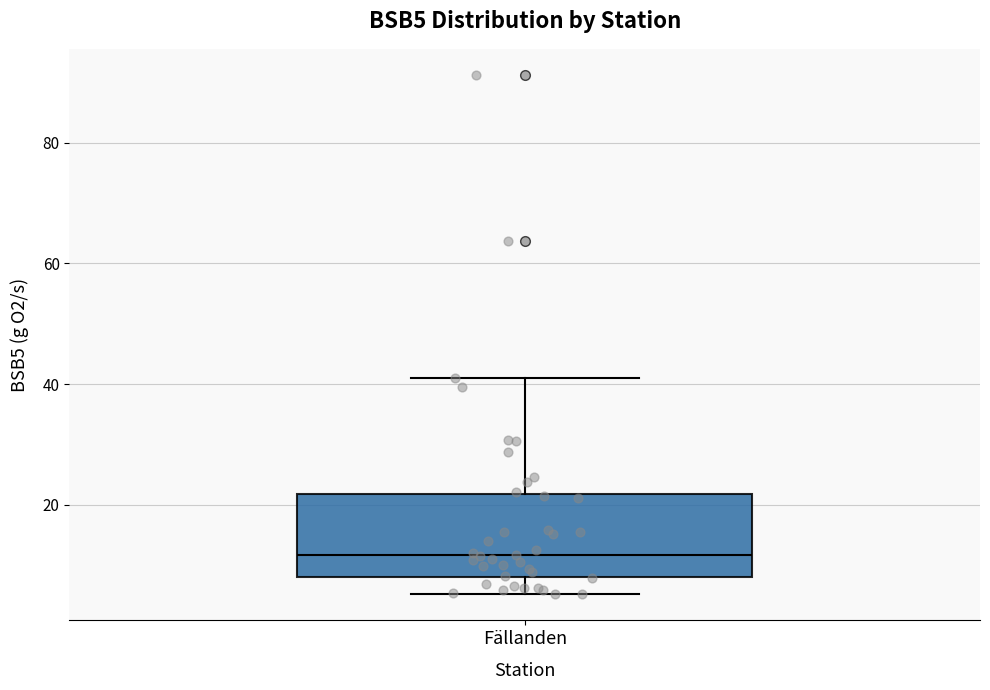

Transcribe this box plot: give where the median line is, the range the box spans, and where the two whiskers end, as read against the y-axis. The values are not printed on the chart, so give them approximately, as read against the axis.

median 12, box 8 to 22, whiskers 6 to 42